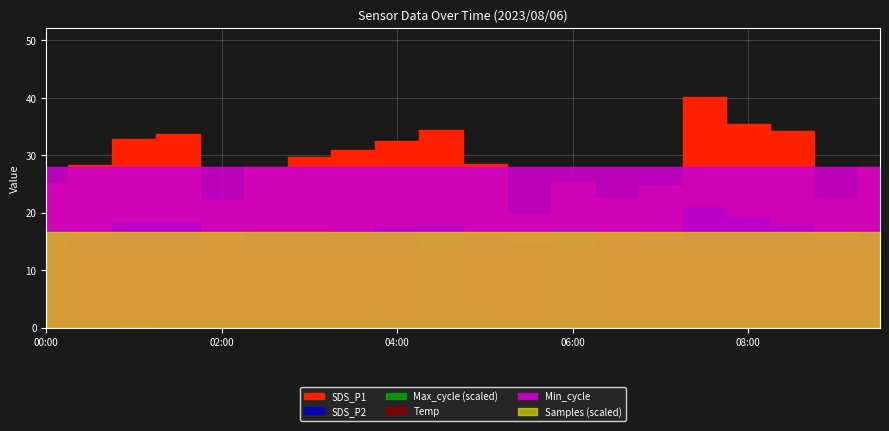

List the labels in order of Max_cycle value, largest first.

06:00, 00:00, 04:30, 05:00, 04:00, 05:30, 08:00, 08:30, 00:30, 01:30, 03:00, 07:00, 02:00, 06:30, 07:30, 09:00, 02:30, 09:30, 03:30, 01:00